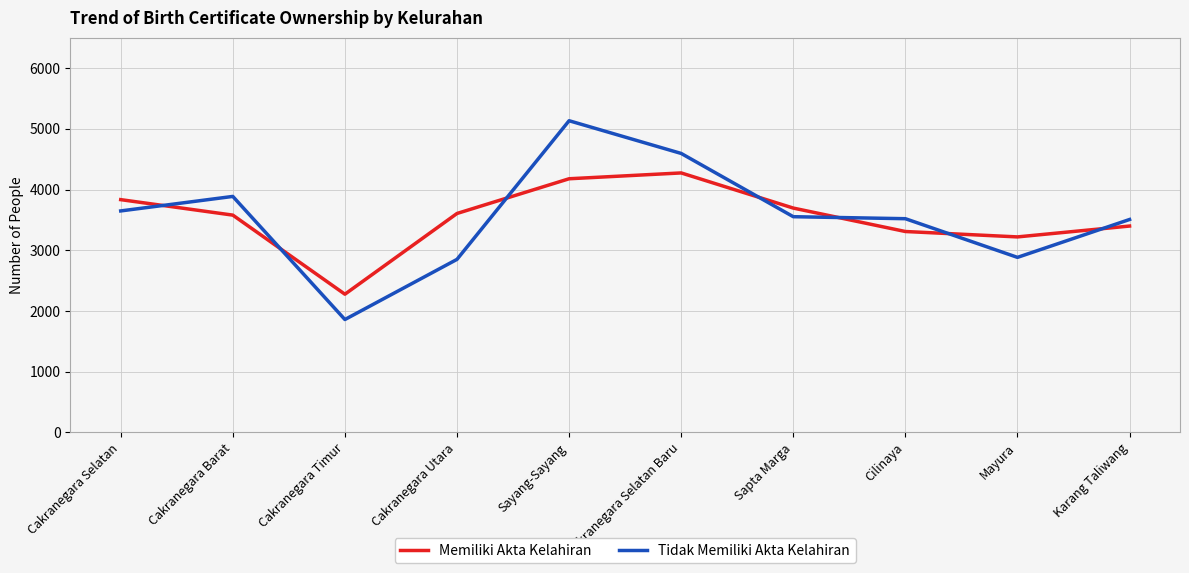

What is the spread (max minus min) of values at Cakranegara Timur?

417